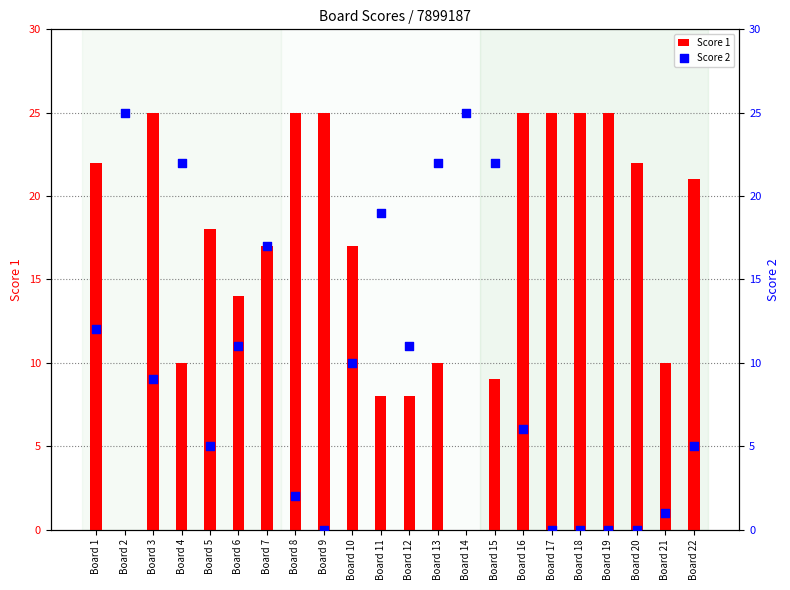

At how many categories does at least one series exceed 9?

22